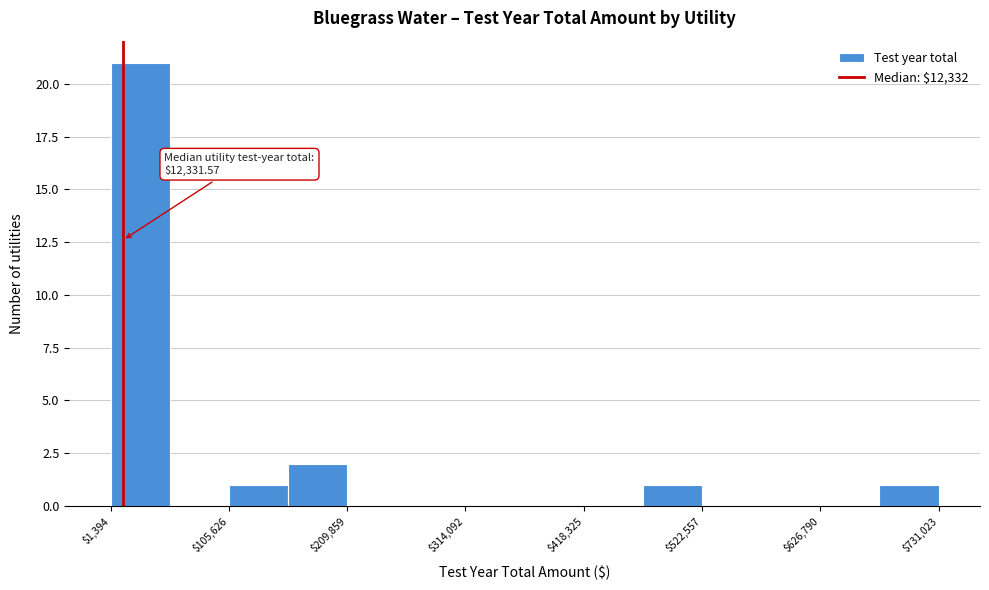

Around what value on the x-axis is the tallest bar? Give the approximate position of its centre, as read against the axis.

20000